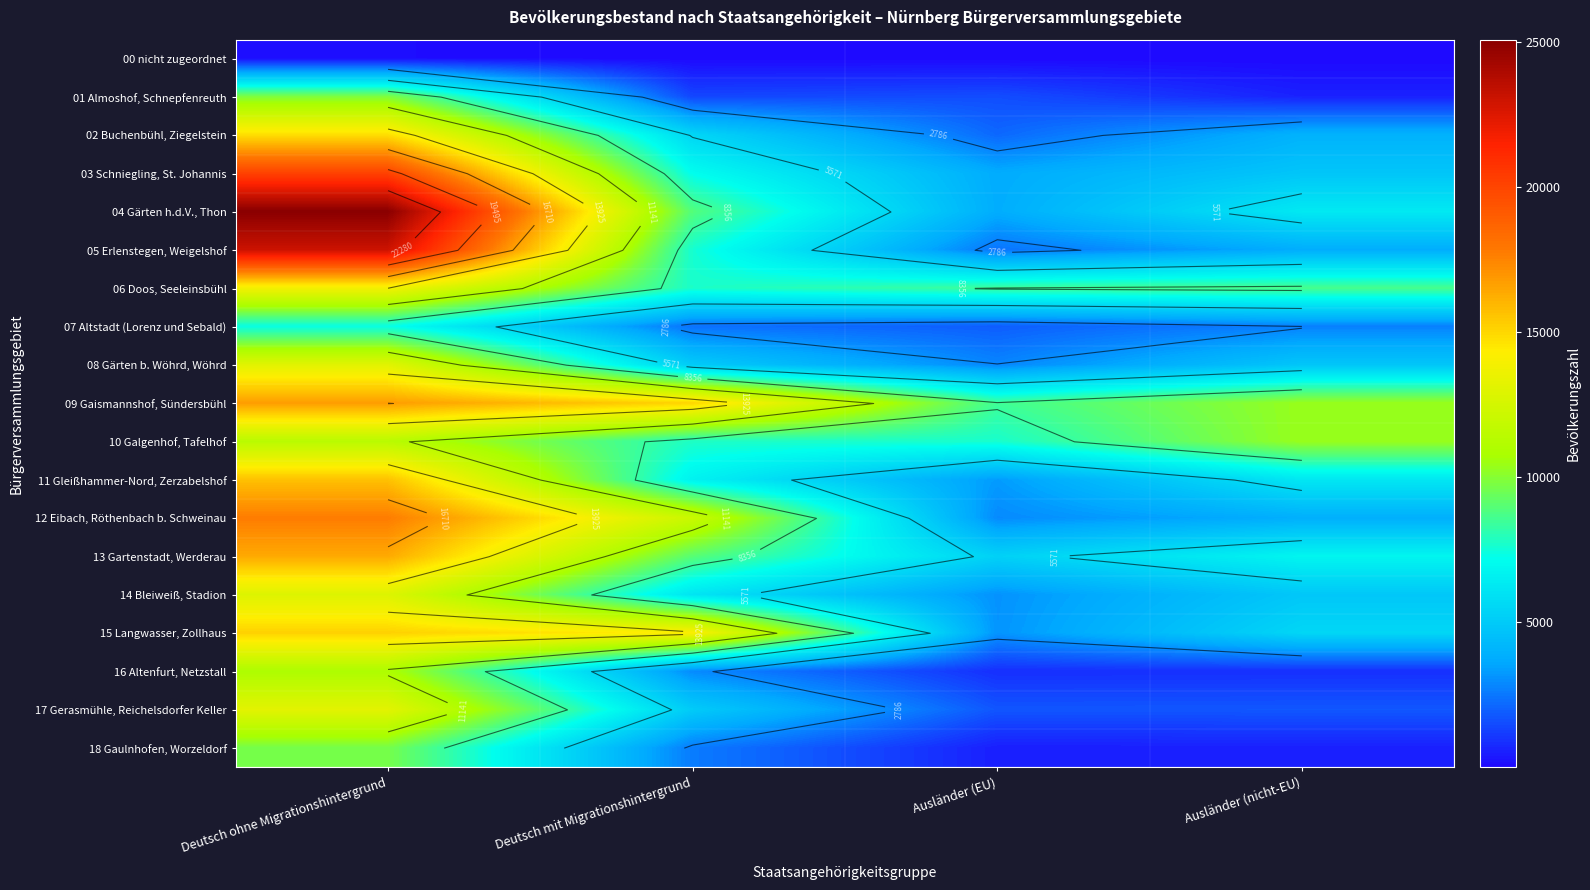

Rank the categories by 13 Gartenstadt, Werderau value from lowest to highest.

Ausländer (EU), Ausländer (nicht-EU), Deutsch mit Migrationshintergrund, Deutsch ohne Migrationshintergrund